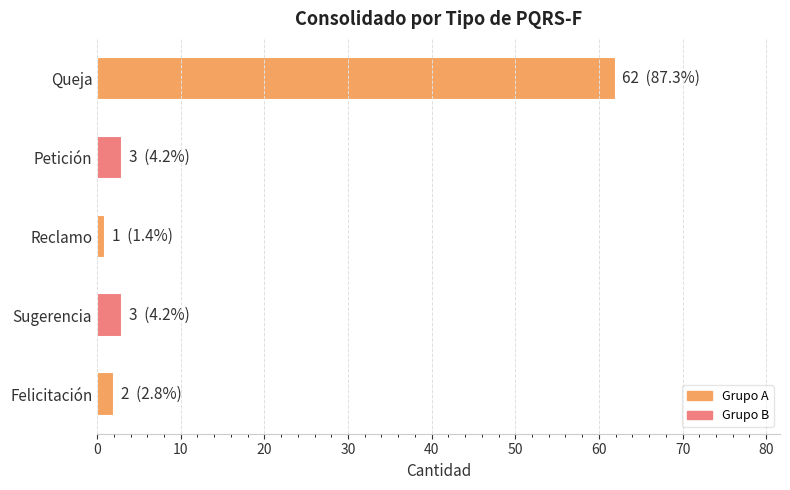

Which category has the highest value across all series?

Queja